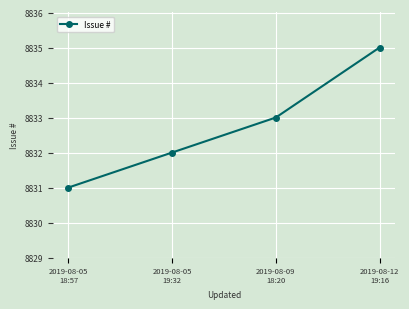

The value at 2019-08-12
19:16 is 8835. True or false?

True